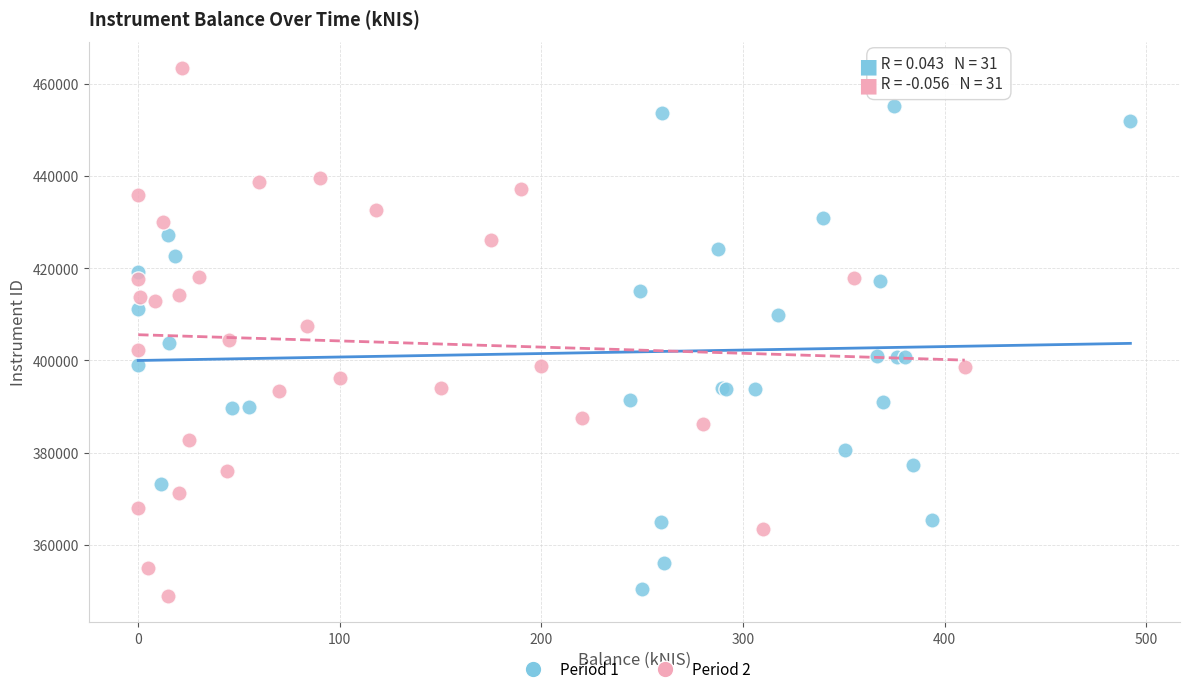

Which series has the widest spread of Y values?

Period 2